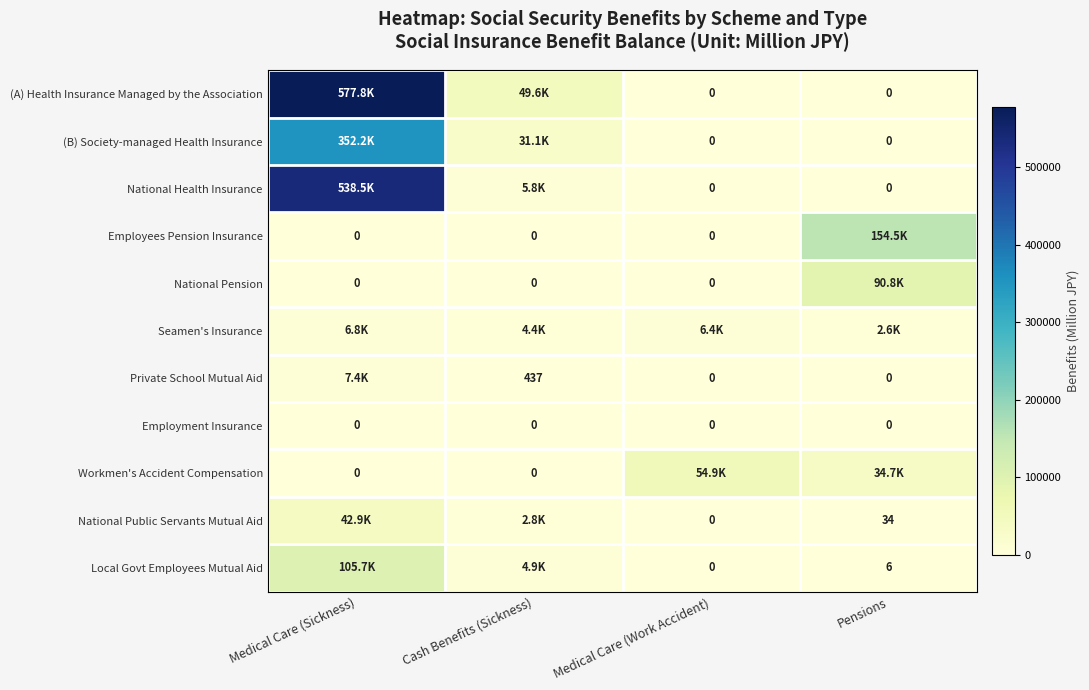

Is it true that National Public Servants Mutual Aid equals 34 at Pensions?

True